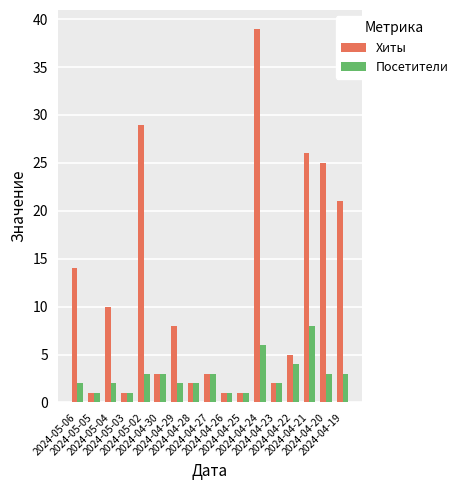

Which category has the highest value across all series?

2024-04-24